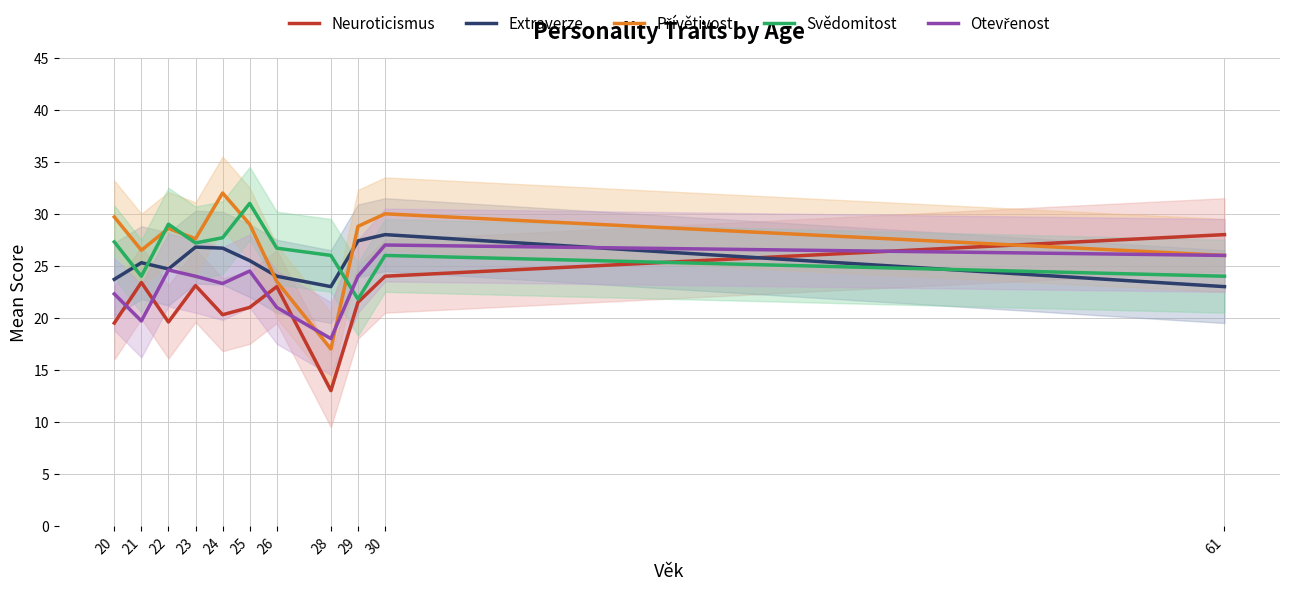

The value of Extraverze at 20 is 23.7. True or false?

True